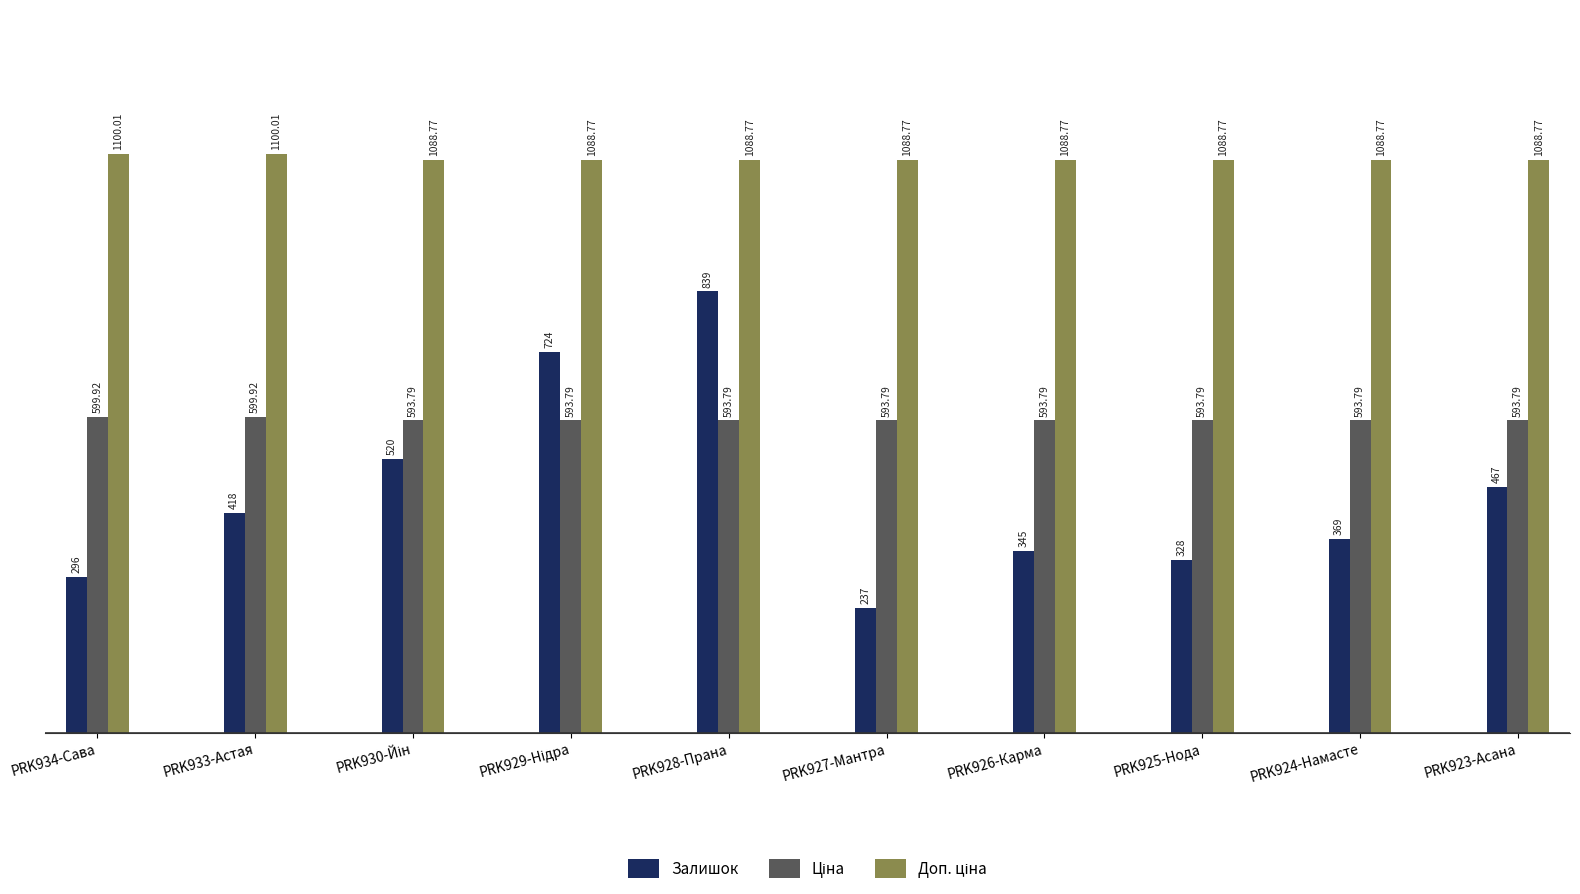

At how many categories does at least one series exceed 978?

10